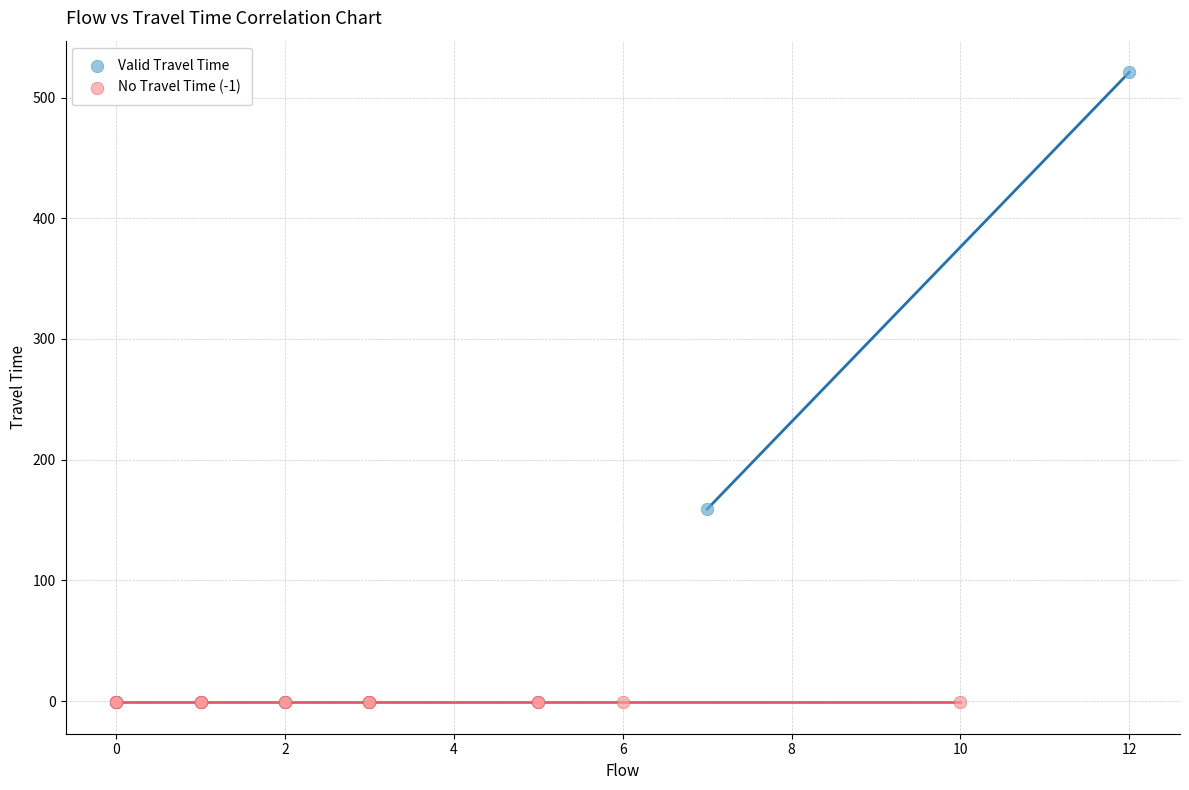

What are all the series names shown in the legend?

Valid Travel Time, No Travel Time (-1)